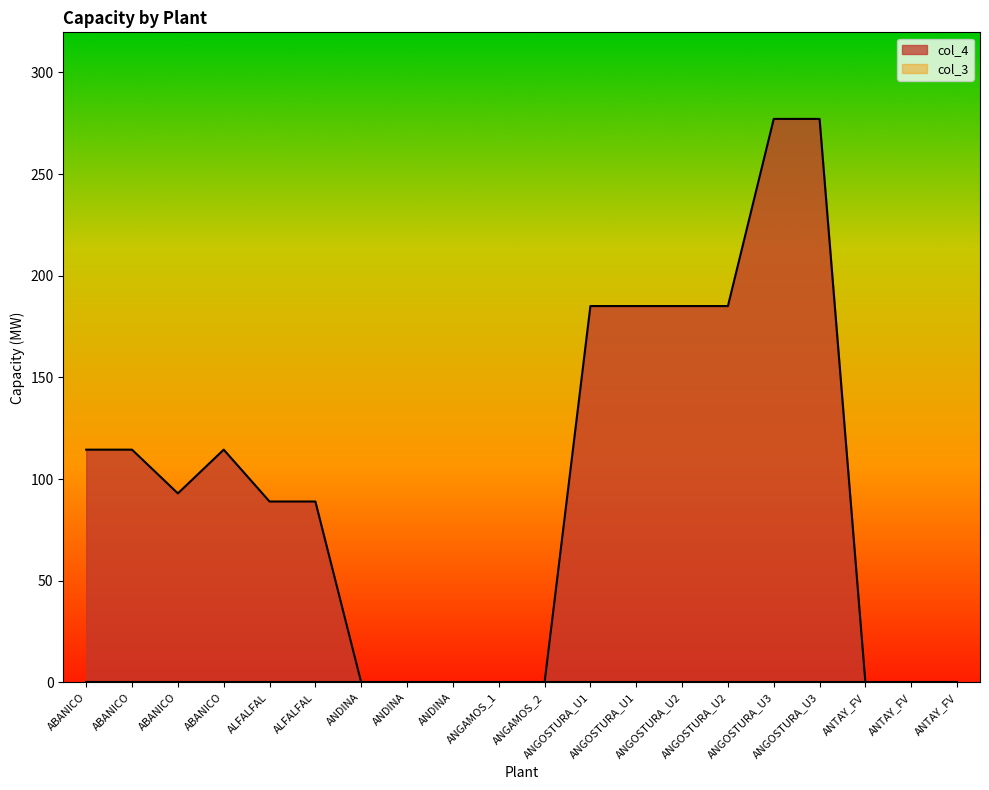

What is the difference between the maximum and minimum values?

277.2